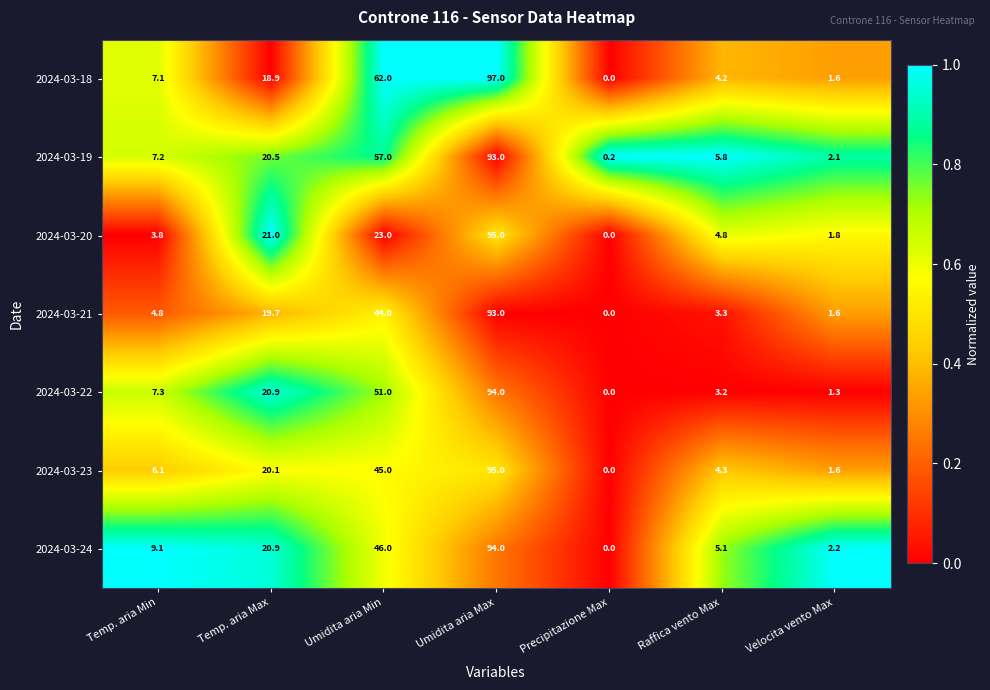

Which label corresponds to the smallest value in the chart?

Precipitazione Max